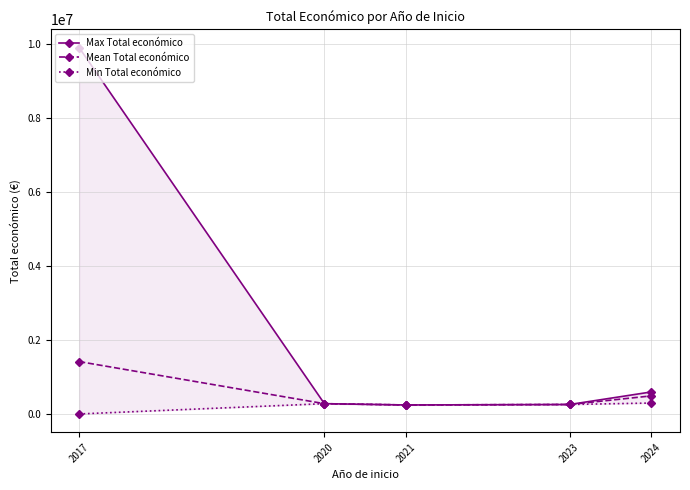

Where is the first local minimum for Min Total económico?

2021